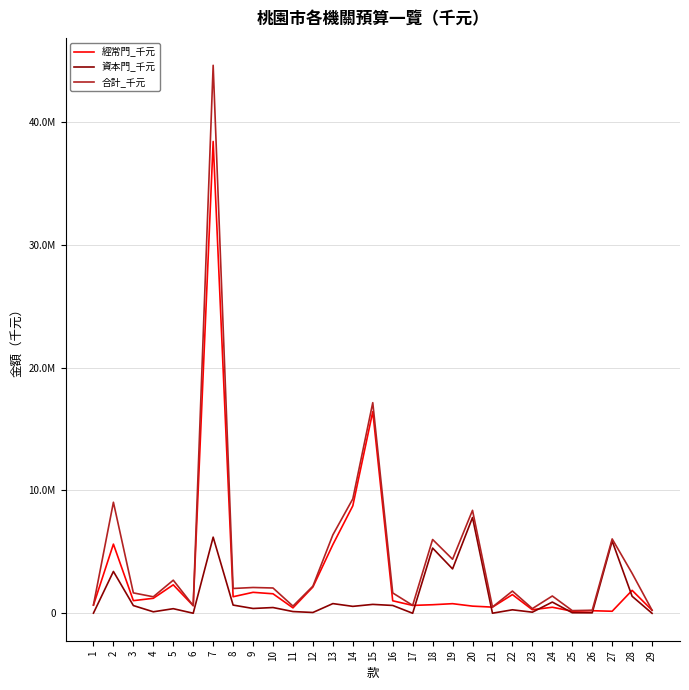

Is the value of 合計_千元 at 4 greater than the value of 經常門_千元 at 12?

No